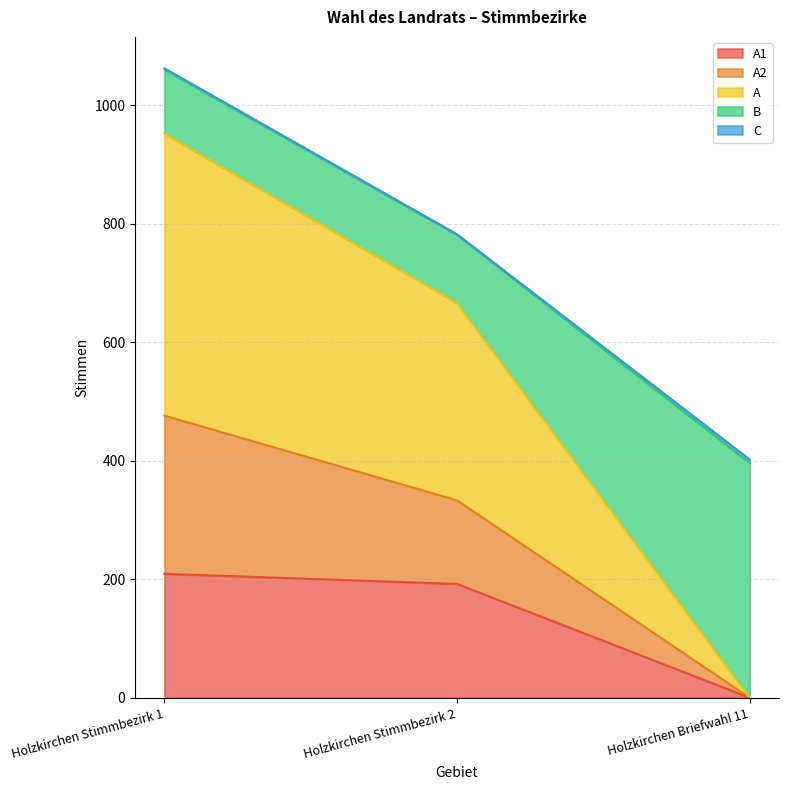

At which category does the chart reach its peak across all series?

Holzkirchen Stimmbezirk 1